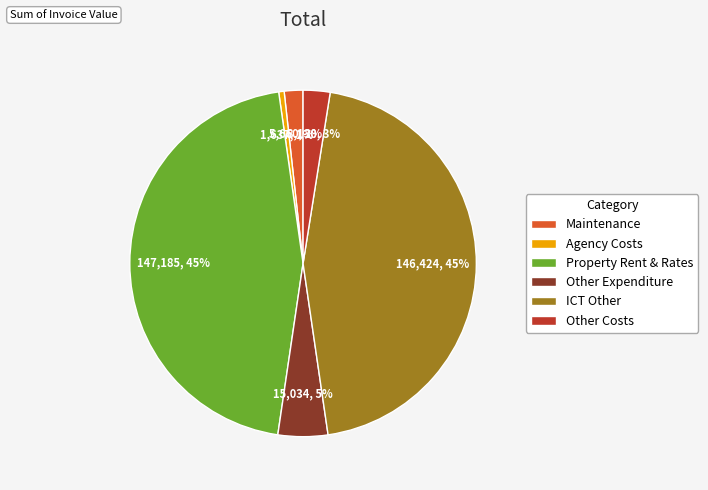

How many segments does this pie chart have?

6